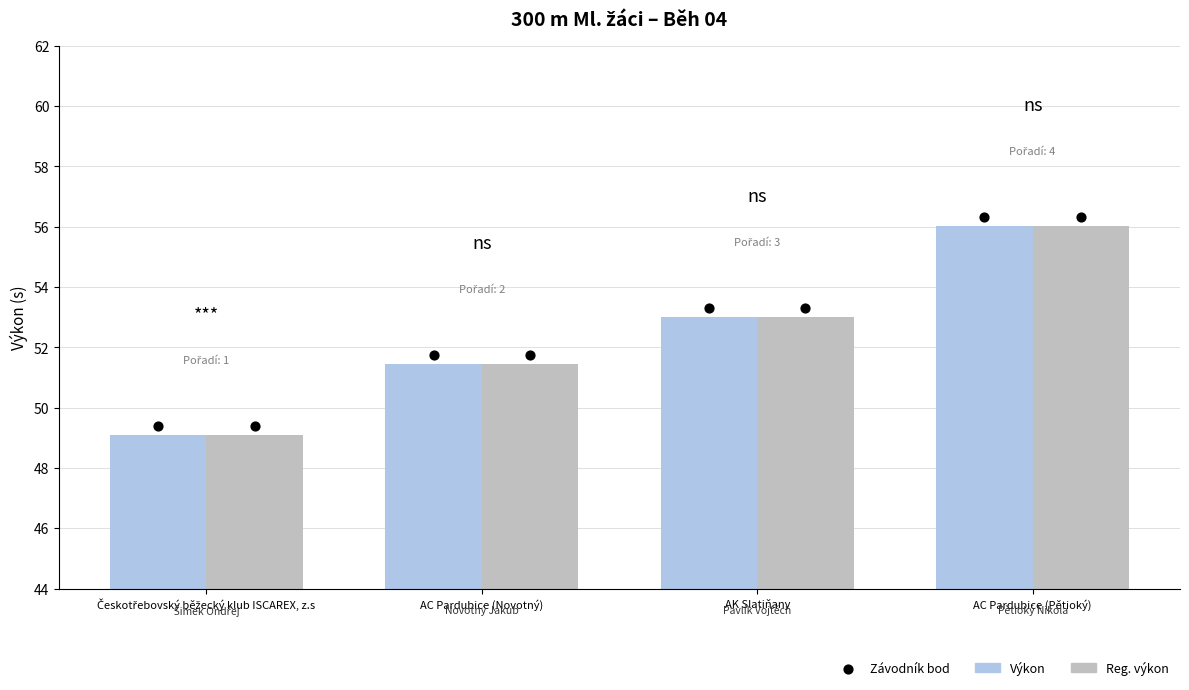

What is the total value across all series at AK Slatiňany?

106.0